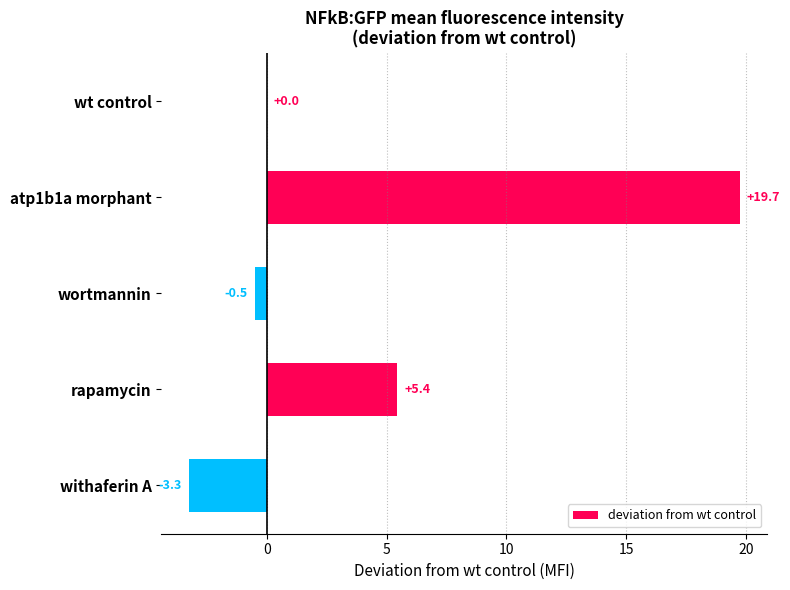

What is the sum of the values at wt control and wortmannin?

-0.5